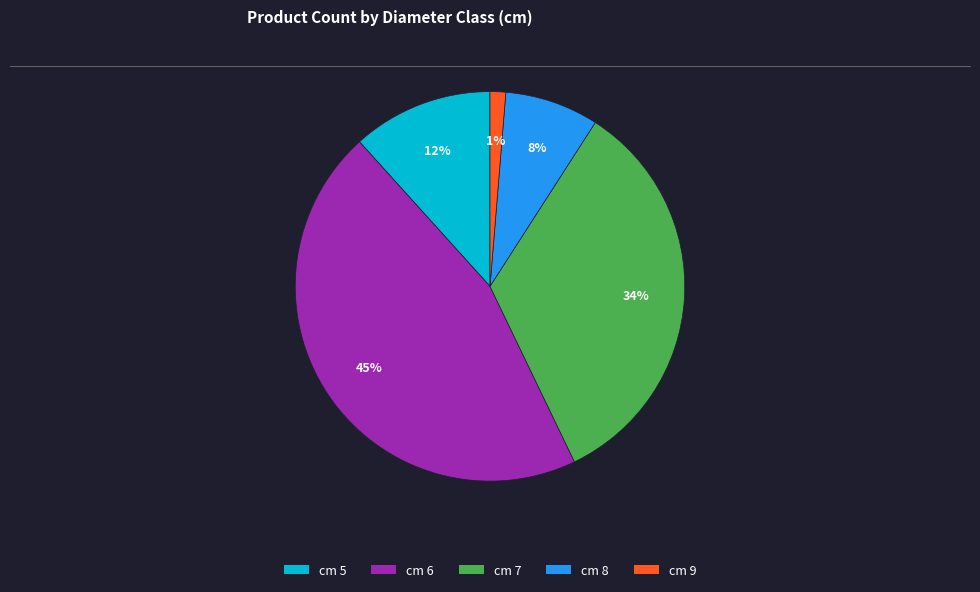

Does any single category account for the majority?

No